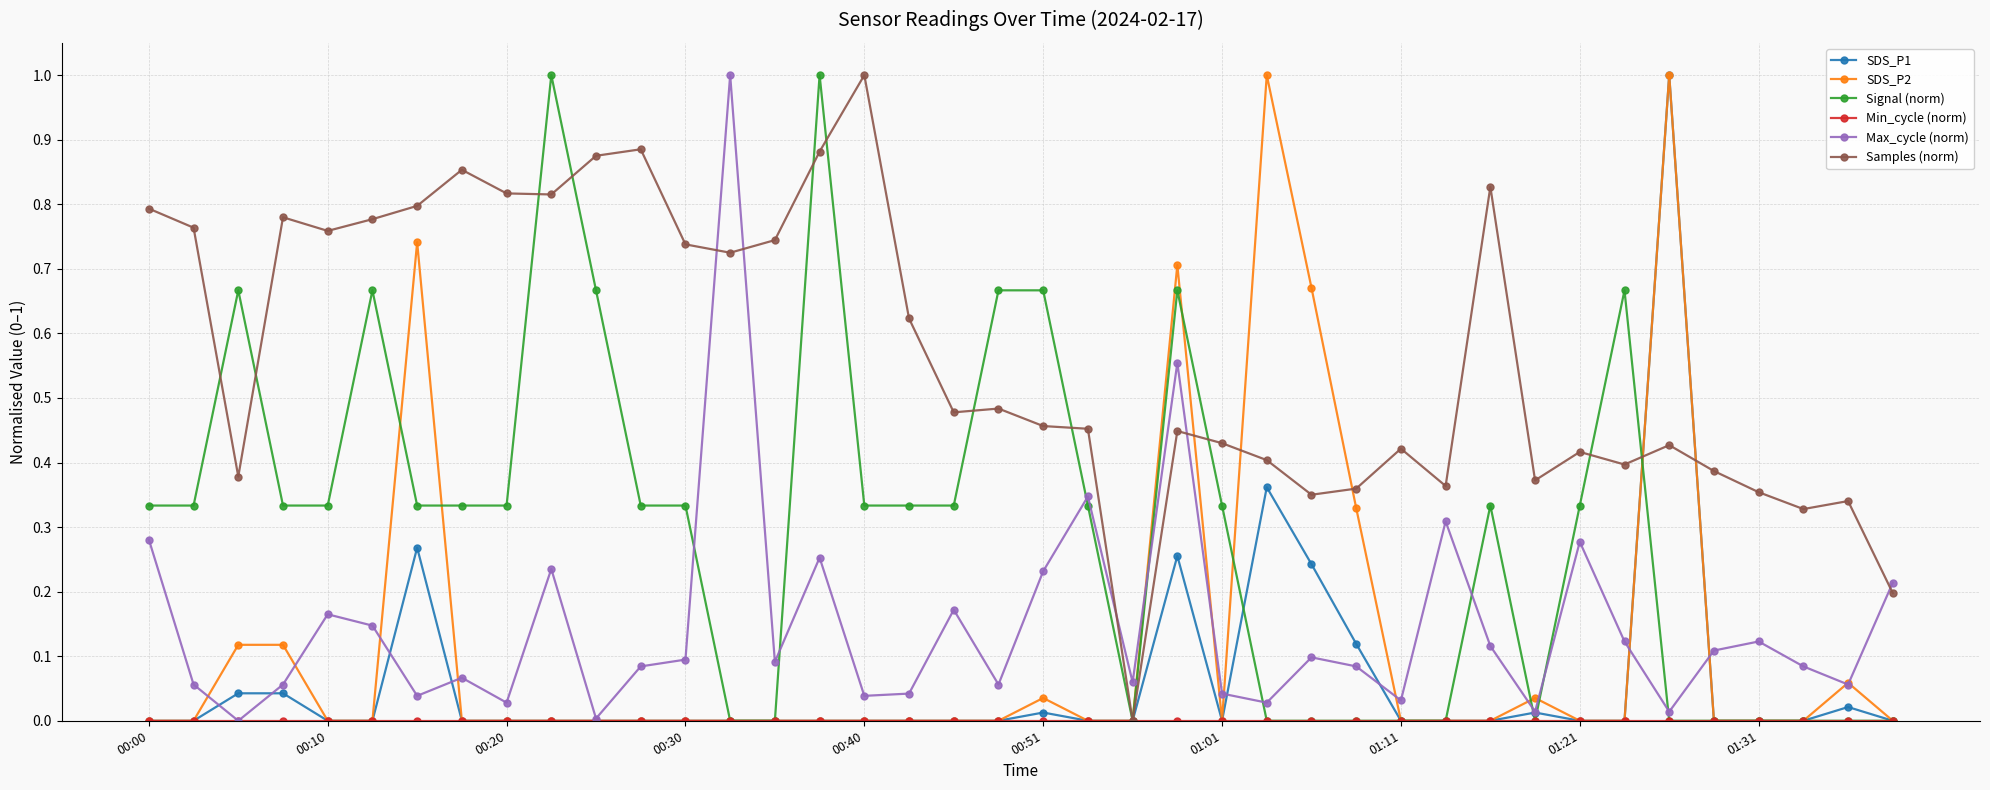

True or false: Max_cycle (norm) has more than 1 interior local peaks.

True